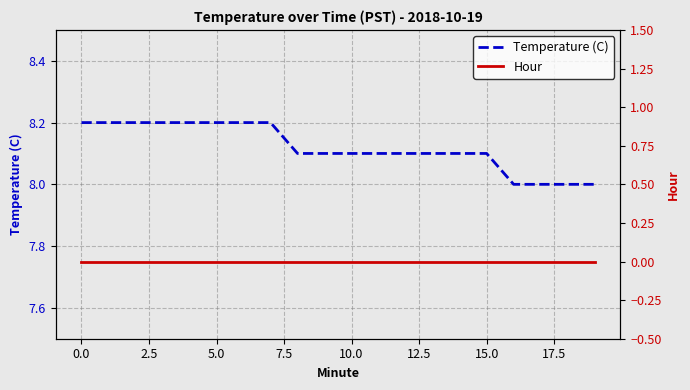

What is the greatest value displayed?

8.2